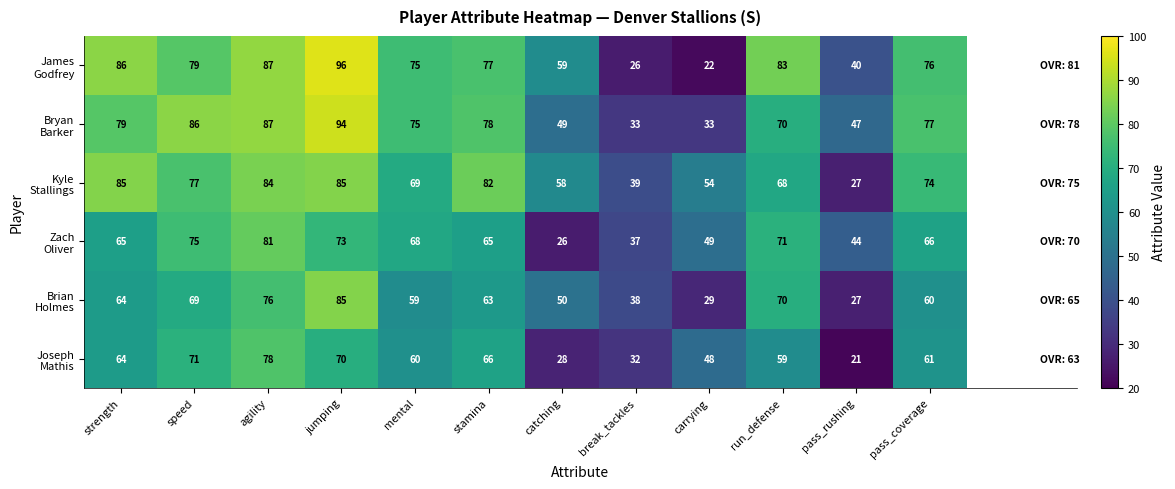

How many distinct data groups are displayed?

6